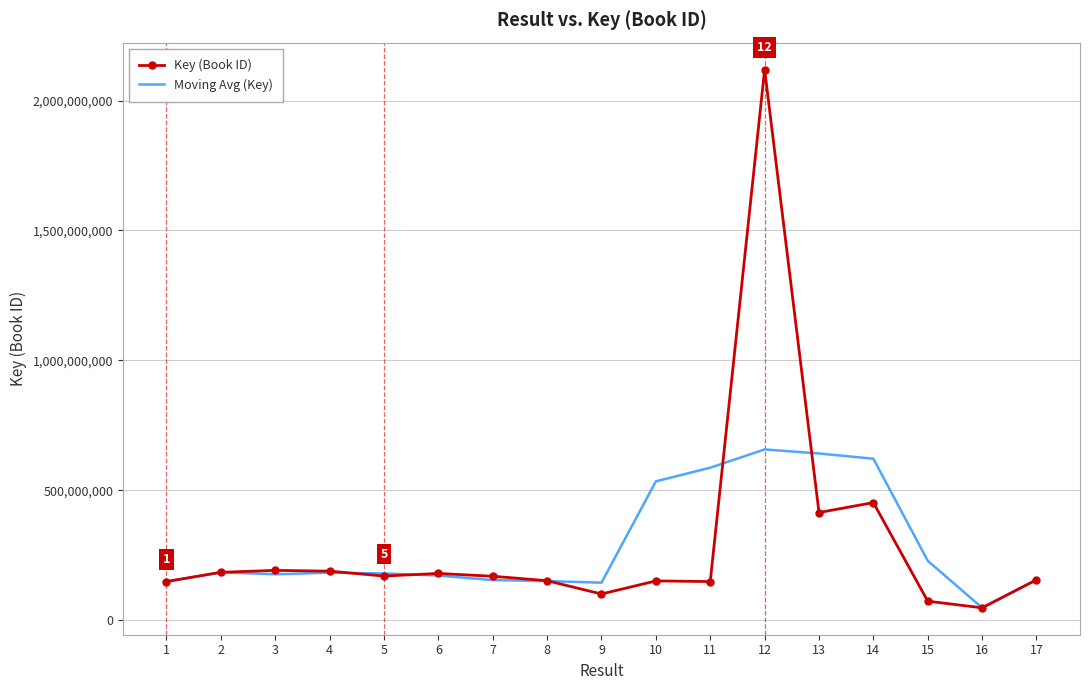

The Key (Book ID) series shows 148253114.0 at 1. True or false?

True